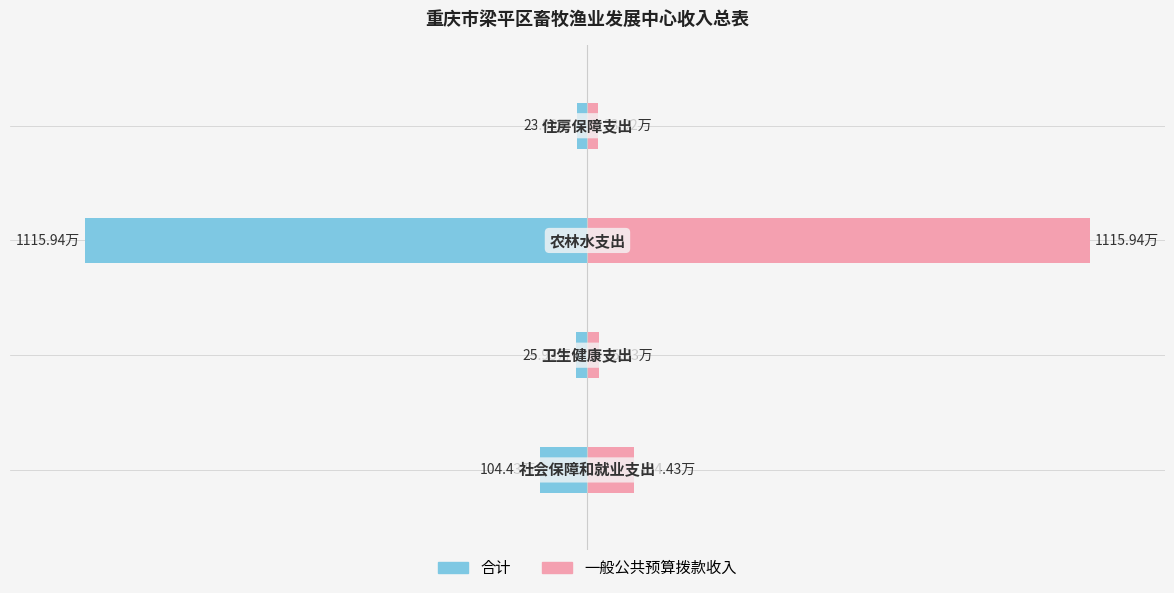

How many categories are shown in the chart?

4